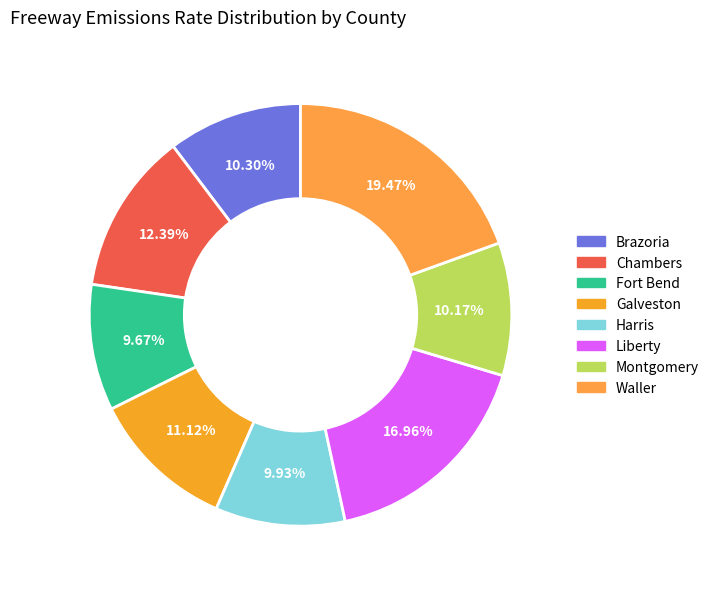

Count the number of slices in the pie.

8